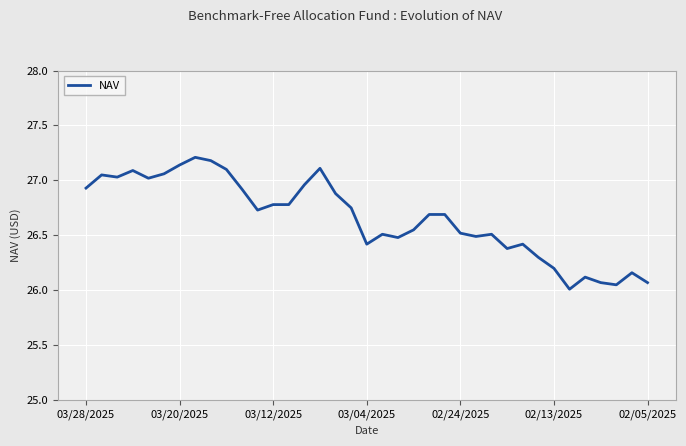

What is the maximum value shown in the chart?

27.2